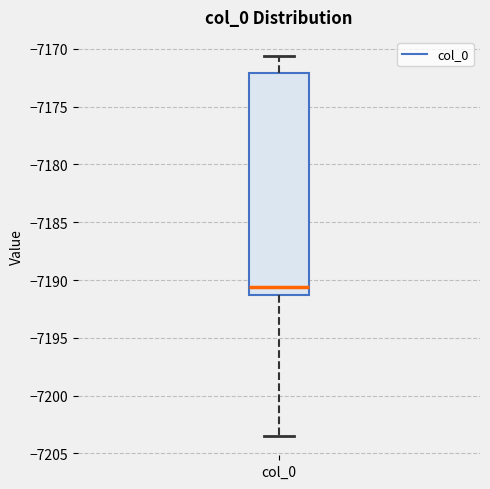

Where does the upper whisker of the box for col_0 end on the y-axis? The values are not printed on the chart, so give them approximately, as read against the axis.

-7170.5